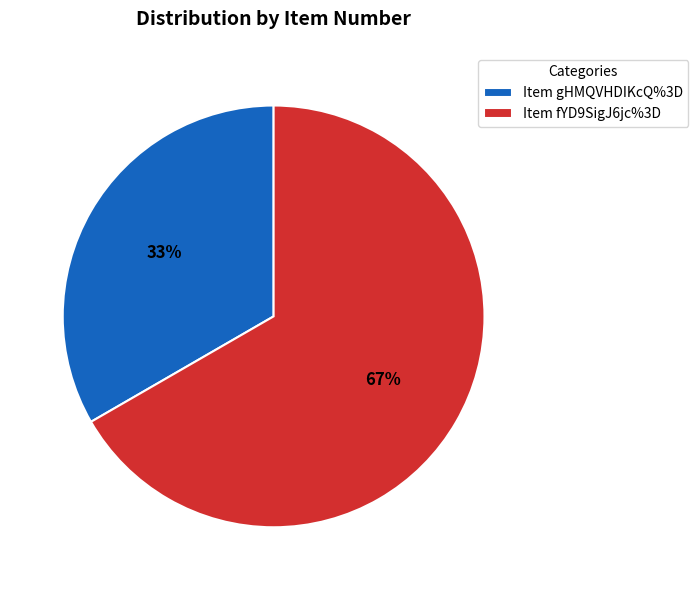

Combined, do Item fYD9SigJ6jc%3D and Item gHMQVHDIKcQ%3D account for over 50%?

Yes